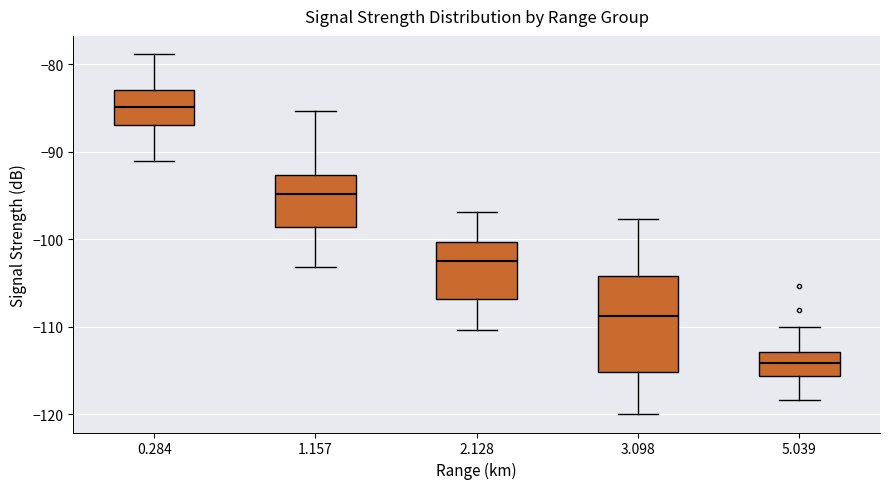

Which box is the tallest, from its lower edge to its upper edge?

3.098